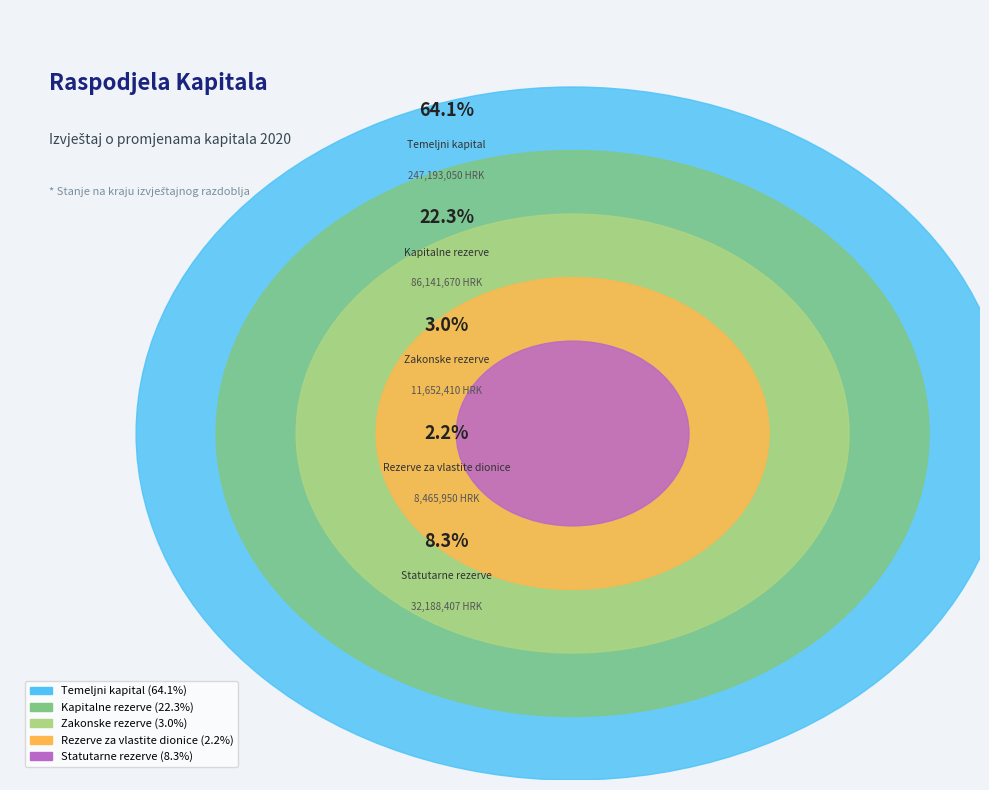

To the nearest percent, what portion does Statutarne rezerve represent?

8%